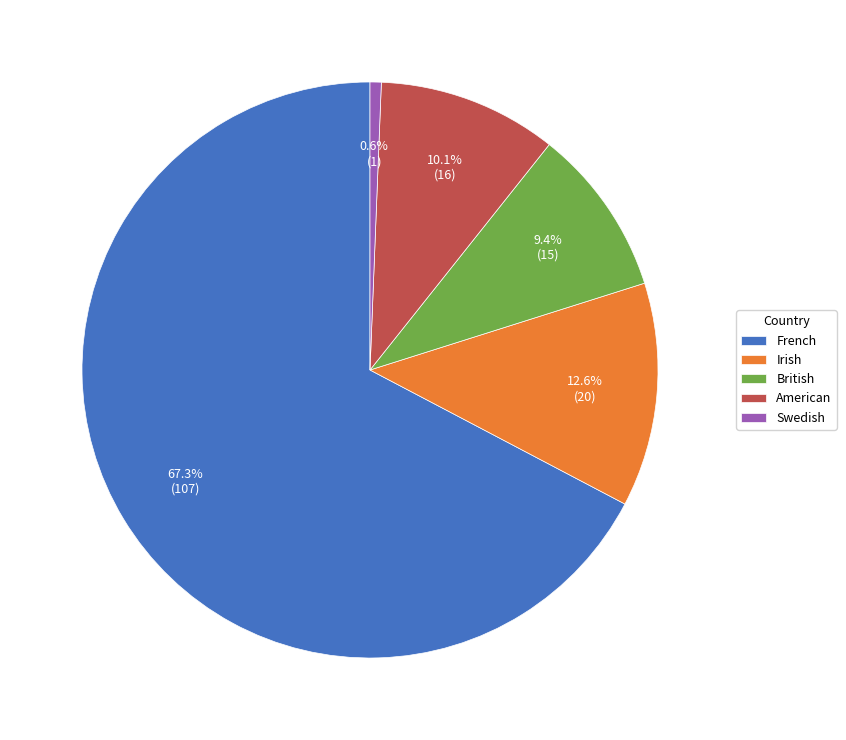

Is the sum of British and Irish greater than half?

No